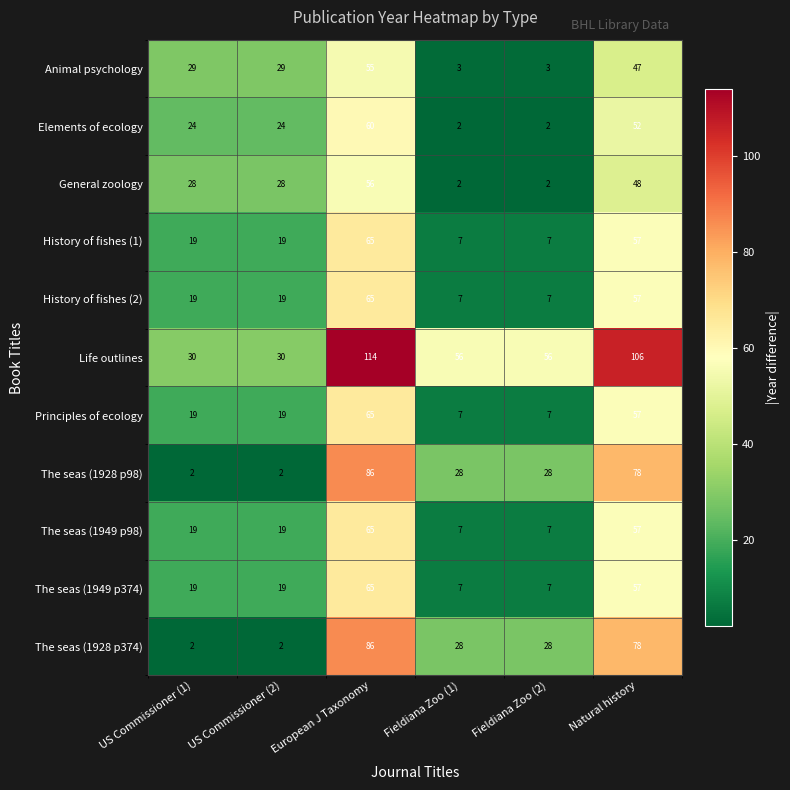

What is the difference between the highest and lowest values at US Commissioner (2)?

28